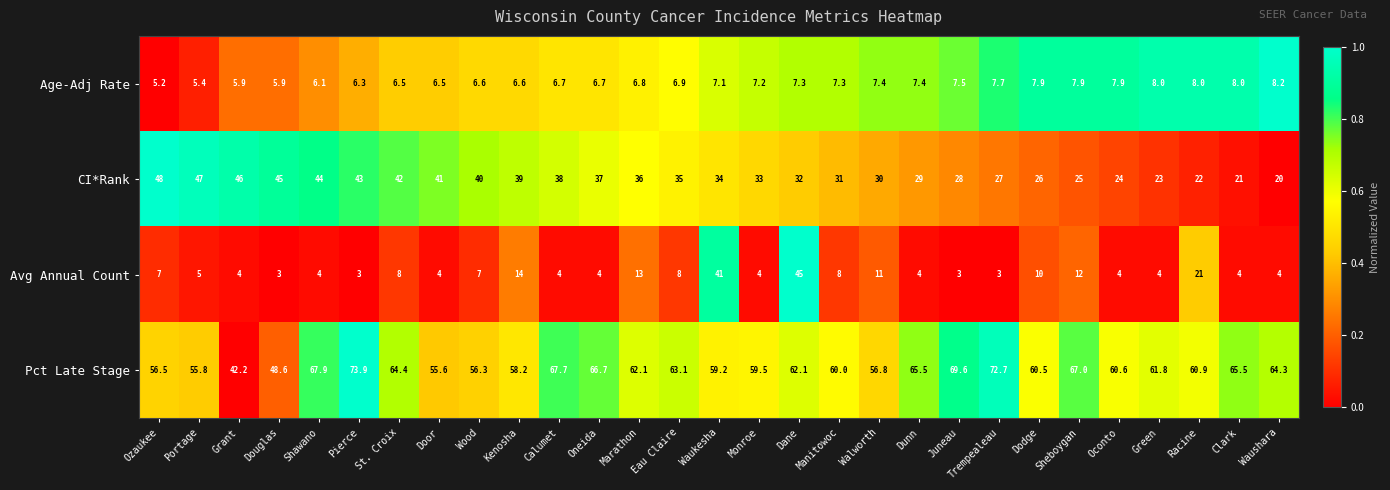

At which label is CI*Rank closest to 34?

Waukesha